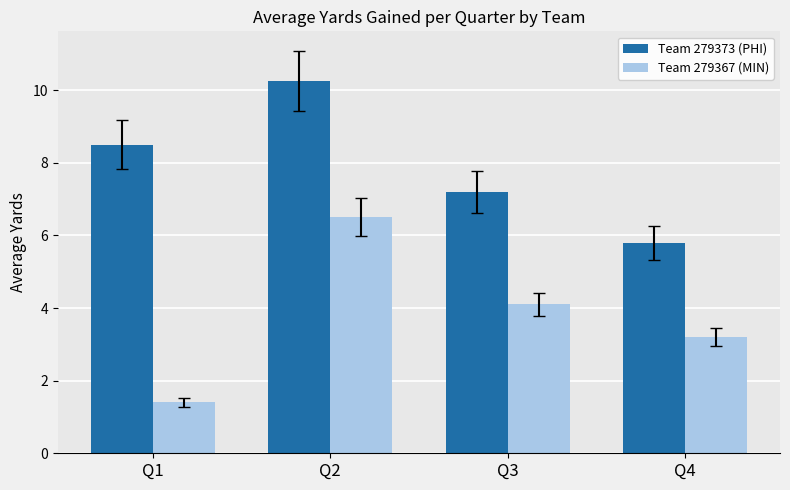

Is it true that Team 279367 (MIN) equals 1.4 at Q1?

True